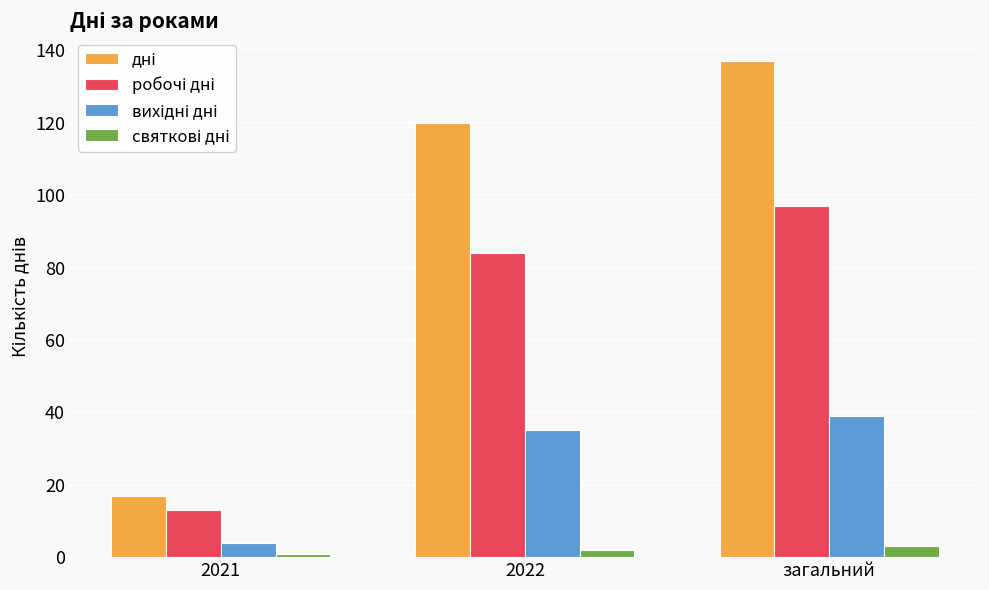

What is the total value across all series at загальний?

276